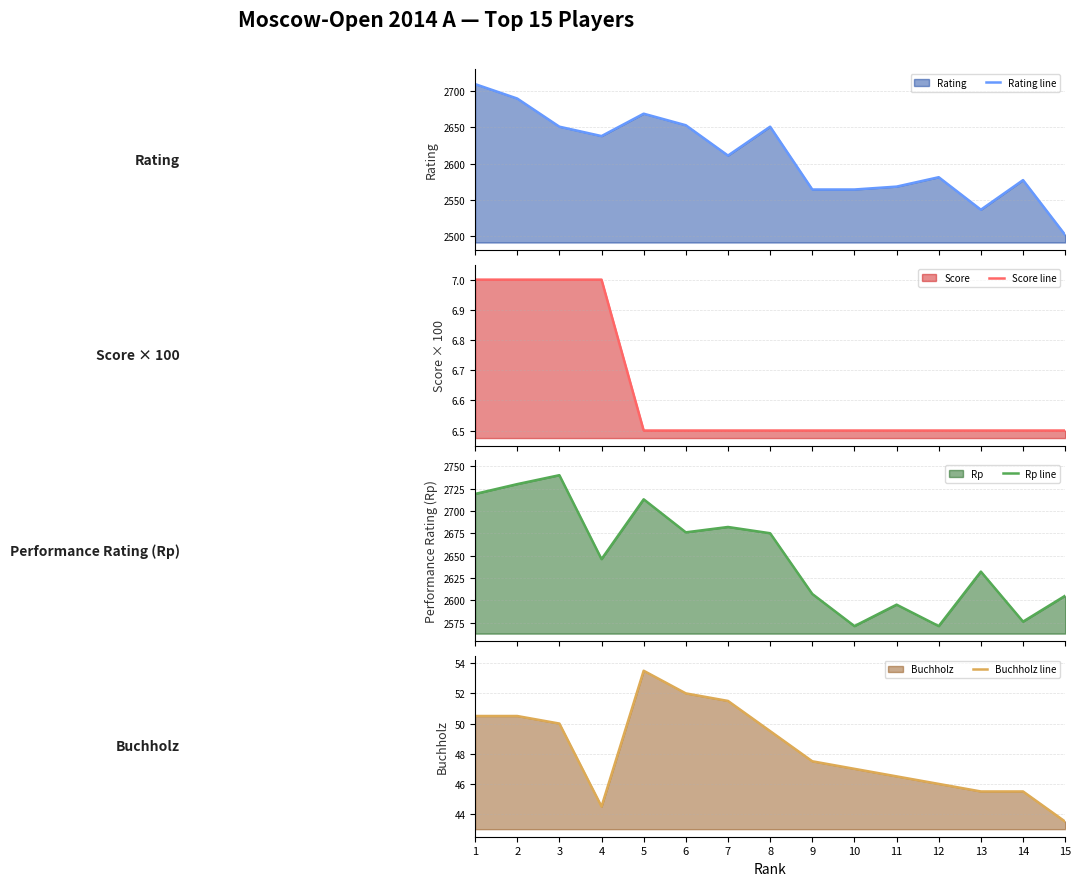

Which series has the largest total across all categories?

Rp line